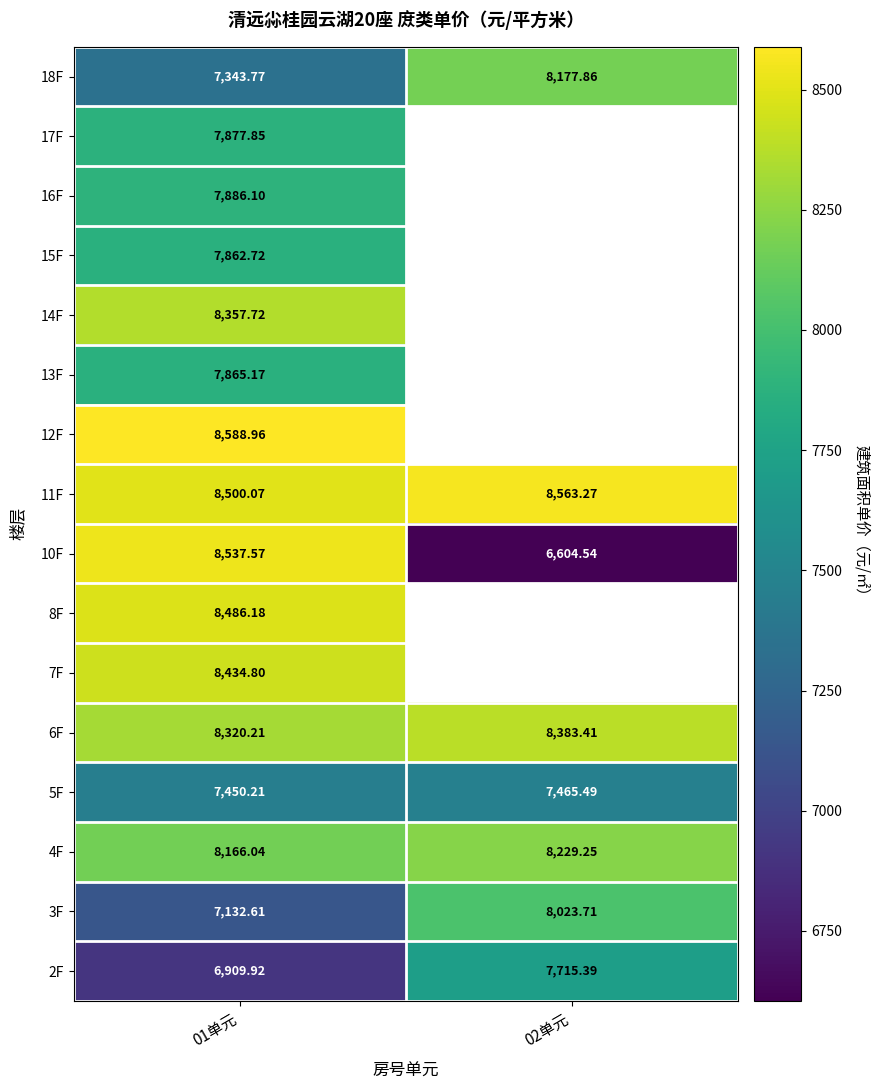

Rank the categories by 5F value from lowest to highest.

01单元, 02单元